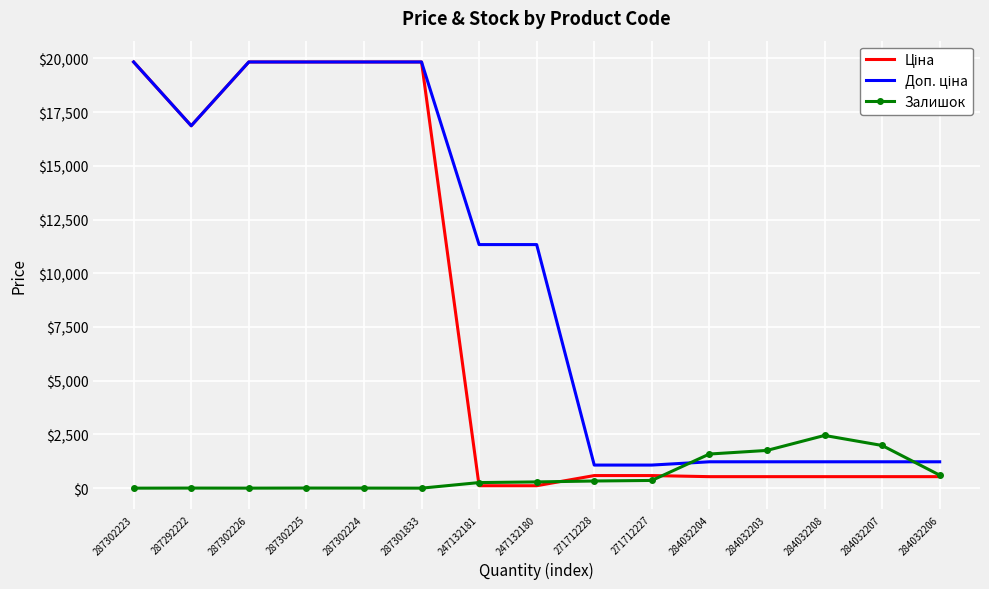

Is it true that Залишок equals 605.0 at 284032206?

True